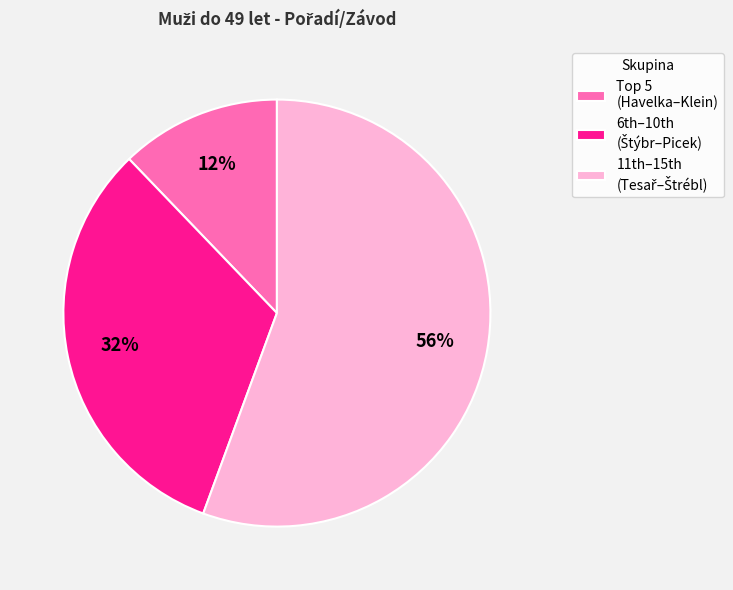

Which category has the smallest portion of the pie?

Top 5 (Havelka–Klein)